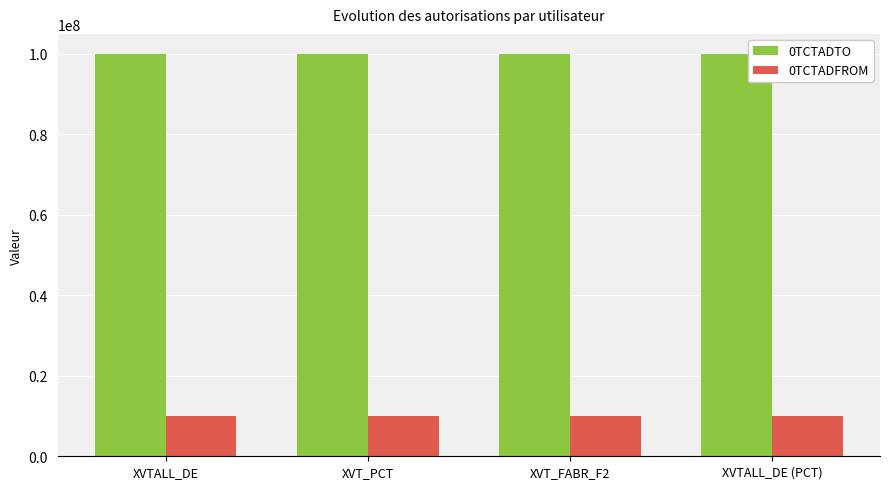

The value of 0TCTADFROM at XVTALL_DE is 10000101. True or false?

True